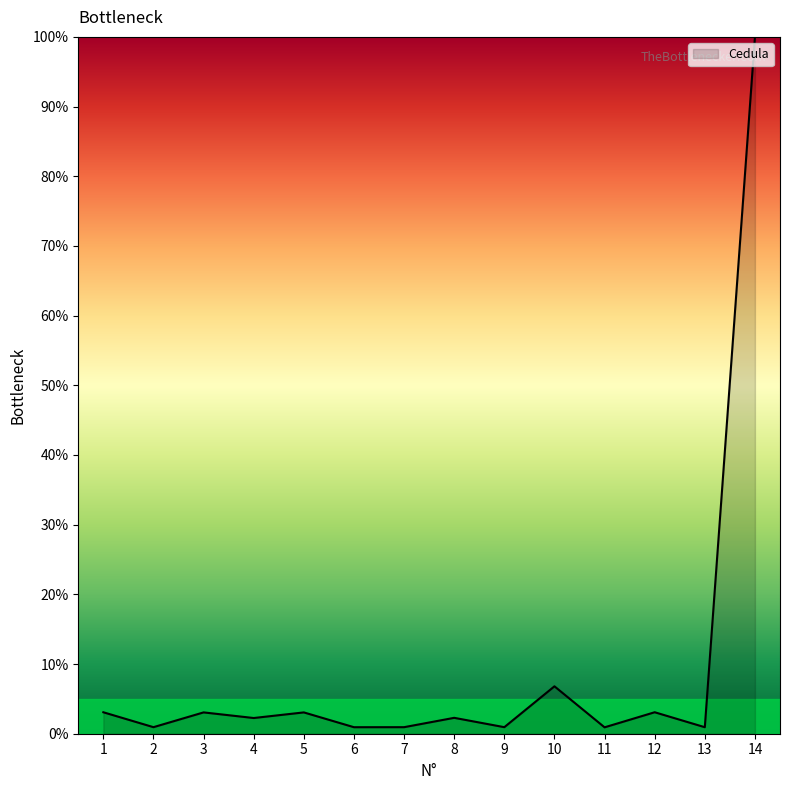

True or false: the data shows 0.9 at 13.

True